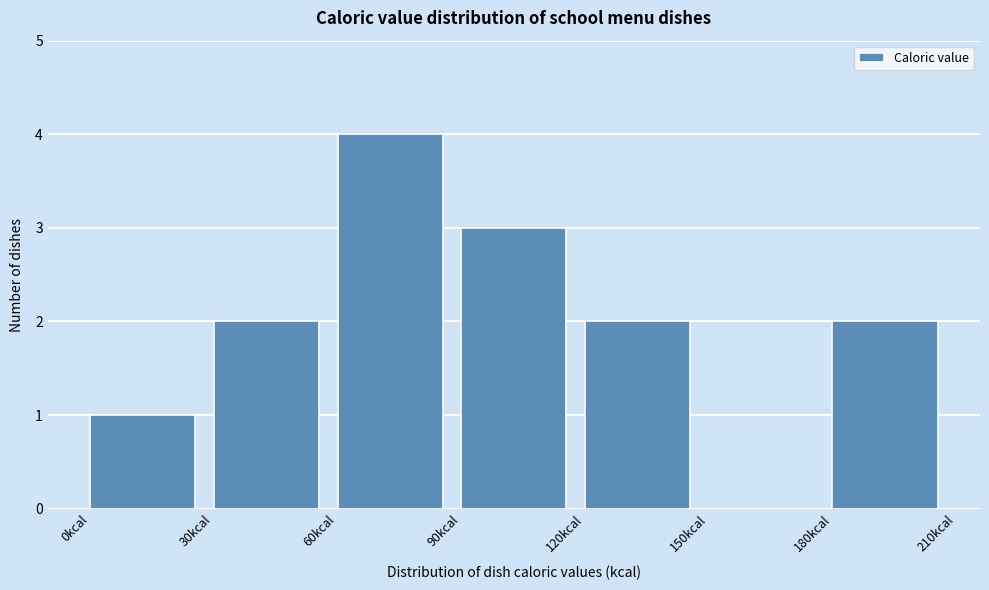

Over which range of the x-axis is the bar tallest?

60 to 90